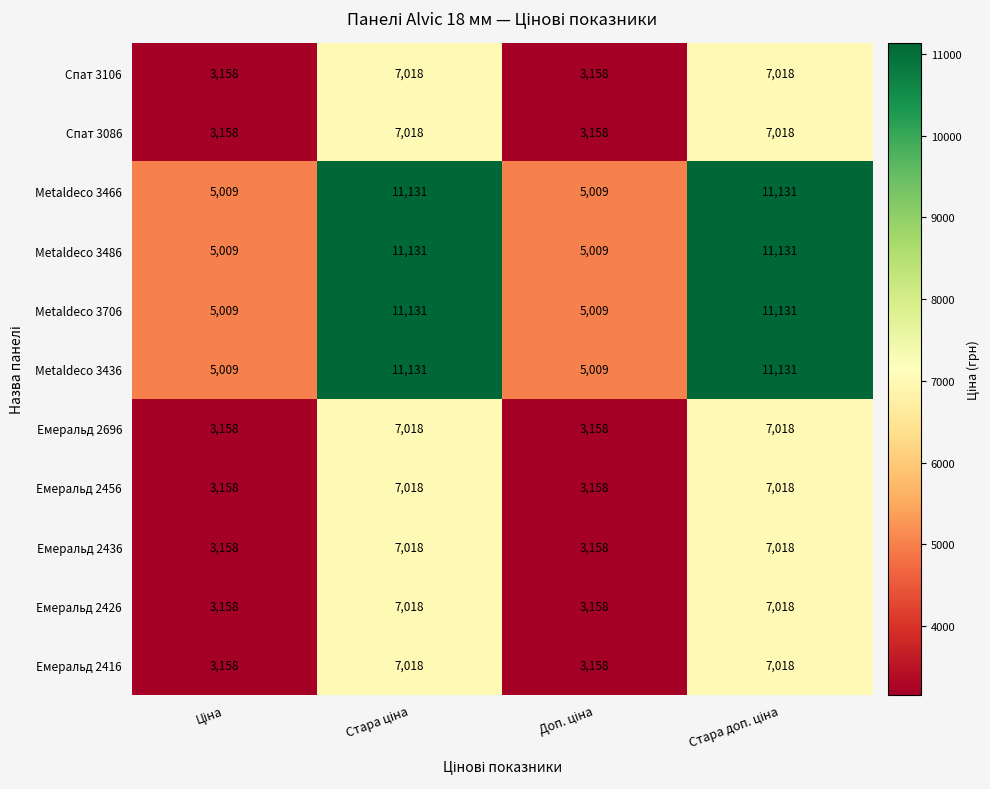

At how many categories does at least one series exceed 4991?

4